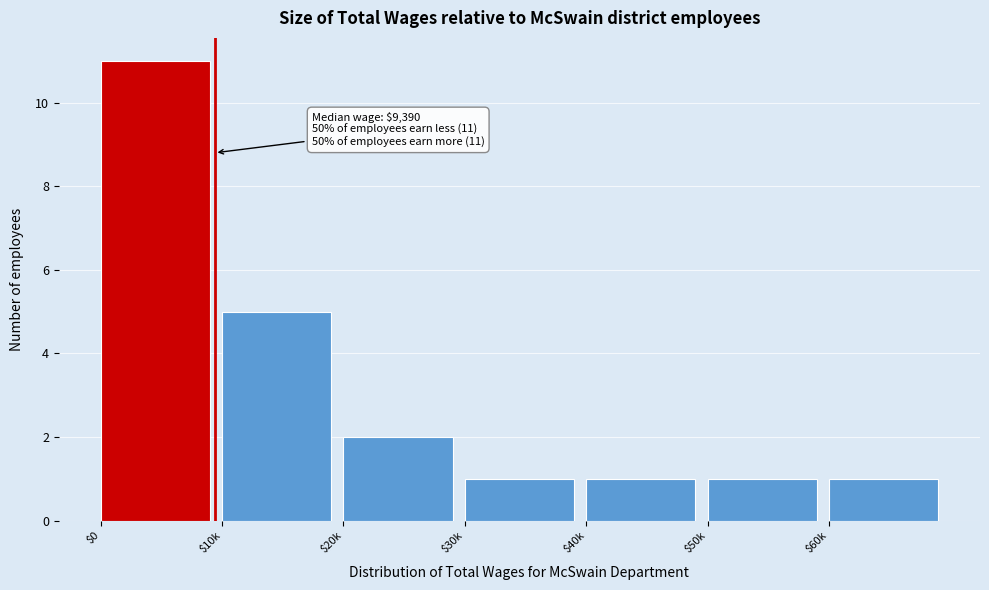

Reading right to left, extract all data points from this chart.

1	1	1	1	2	5	11